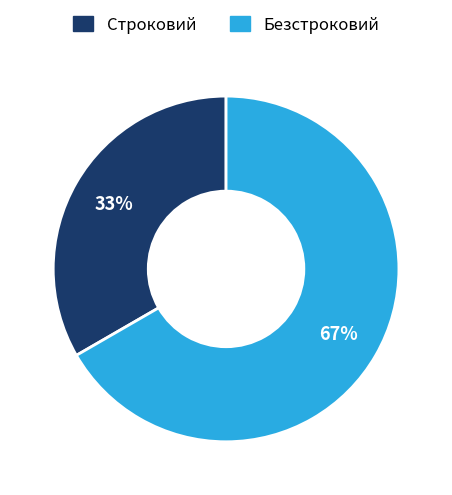

Which has a higher value, Безстроковий or Строковий?

Безстроковий